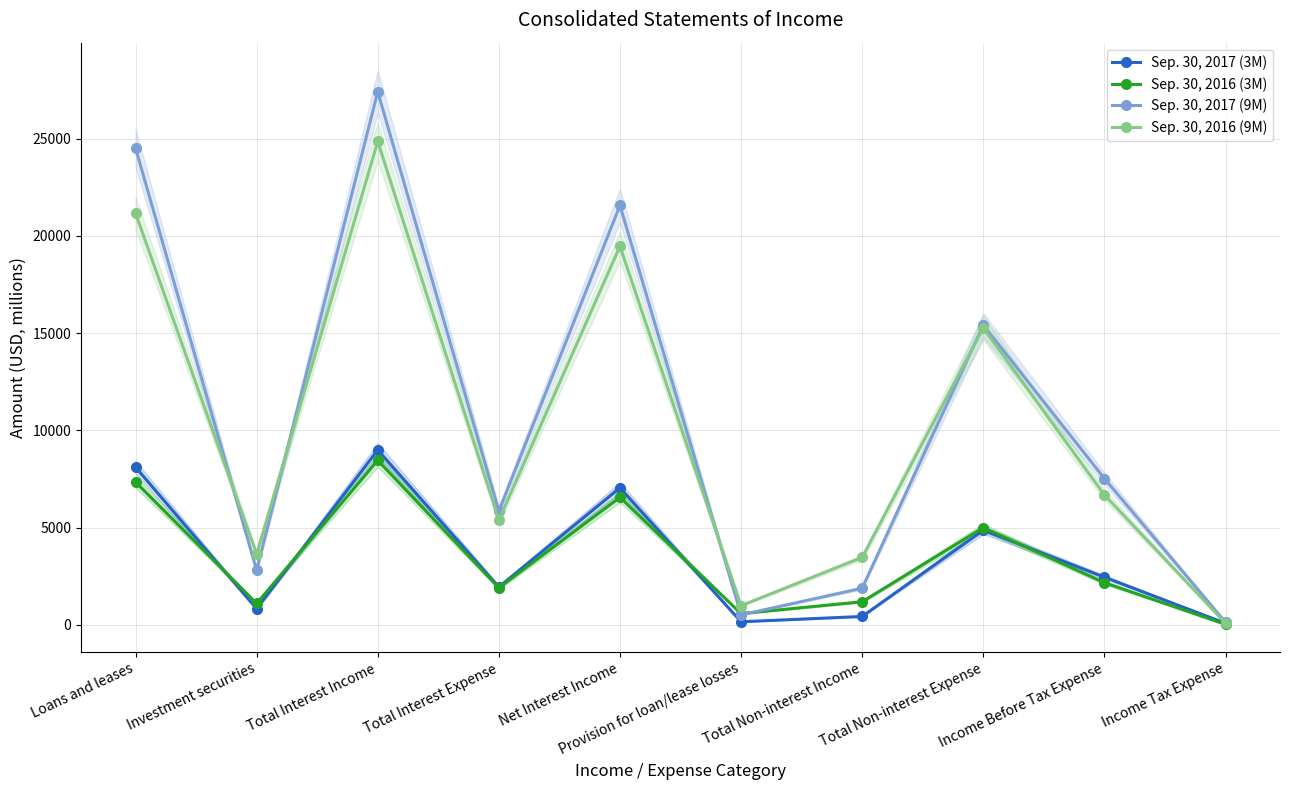

Rank the categories by Sep. 30, 2017 (3M) value from highest to lowest.

Total Interest Income, Loans and leases, Net Interest Income, Total Non-interest Expense, Income Before Tax Expense, Total Interest Expense, Investment securities, Total Non-interest Income, Provision for loan/lease losses, Income Tax Expense